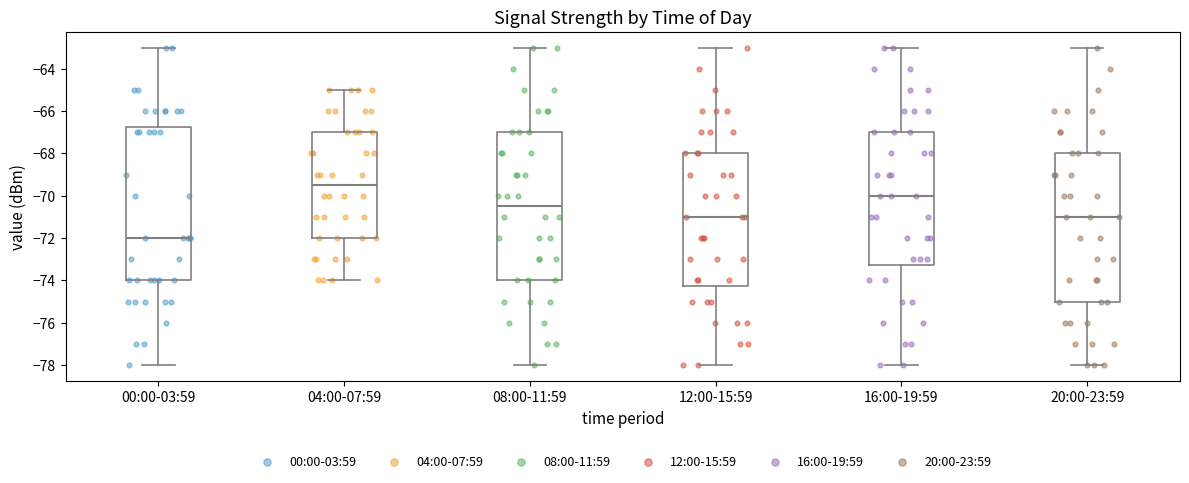

Where does the lower whisker of the box for 12:00-15:59 end on the y-axis? The values are not printed on the chart, so give them approximately, as read against the axis.

-78.0